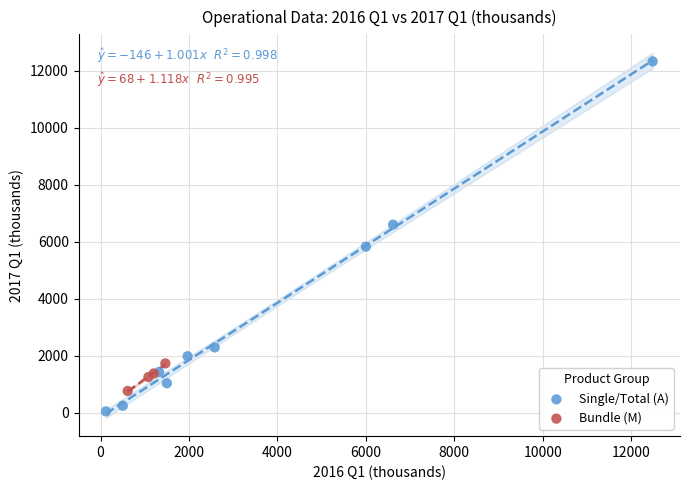

What are all the series names shown in the legend?

Single/Total (A), Bundle (M)